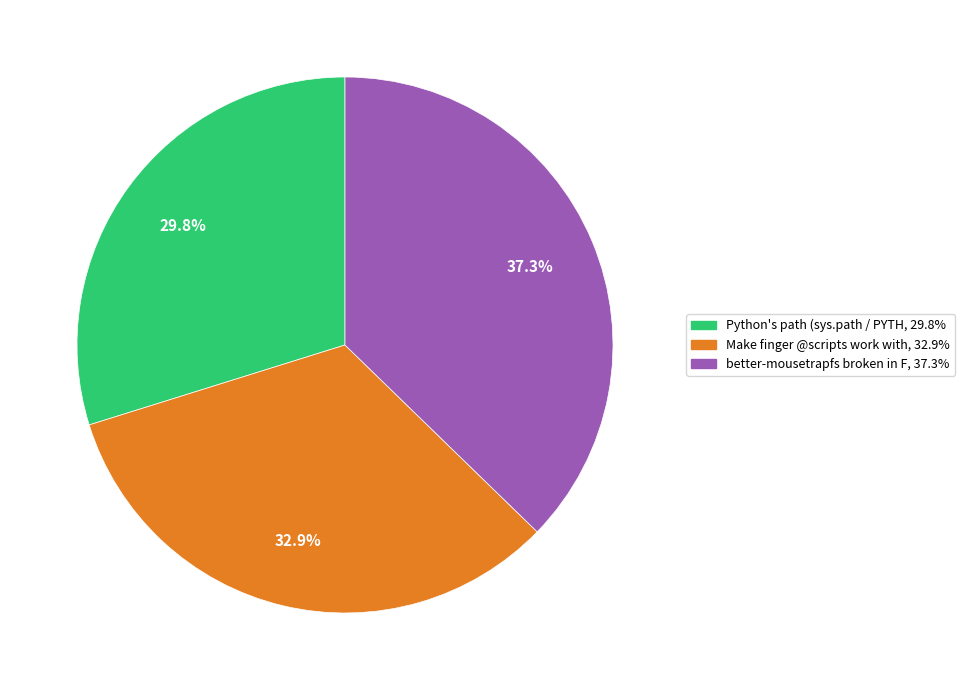

Is there a majority slice in this chart?

No